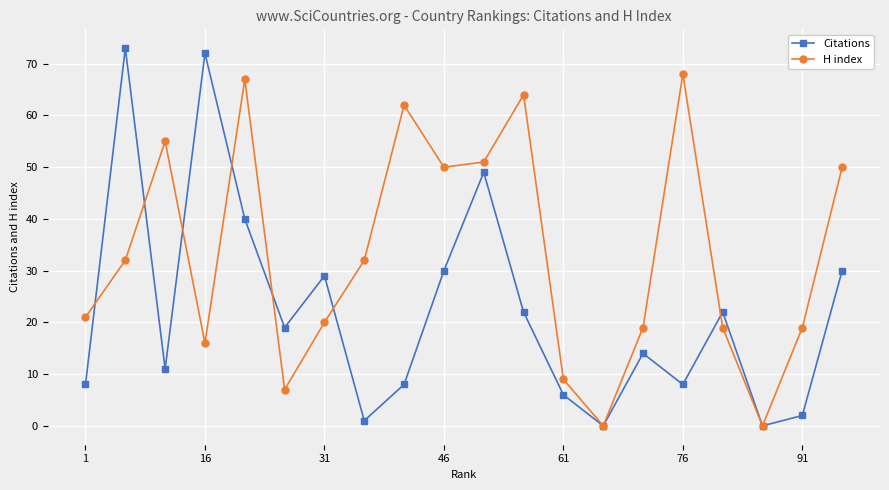

How many interior local valleys does the Citations series have?

6